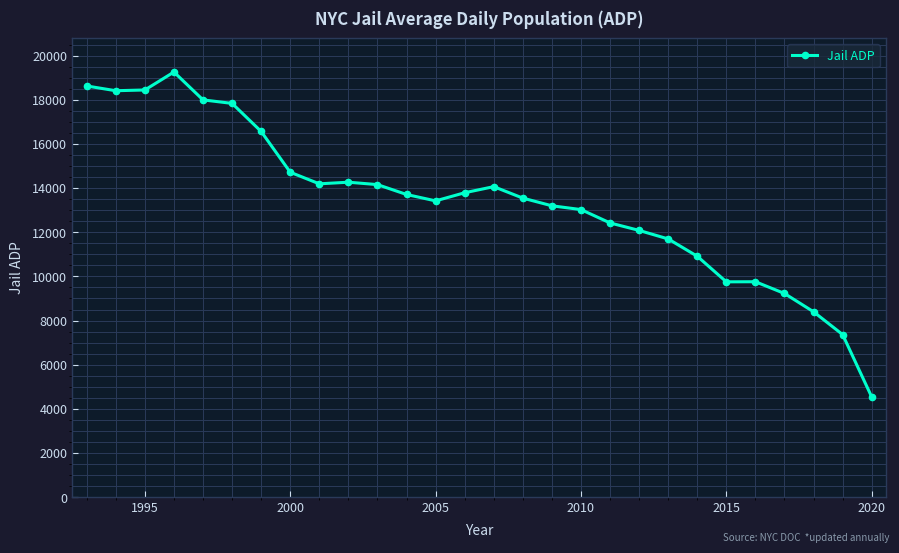

True or false: the data has more than 0 interior local peaks.

True